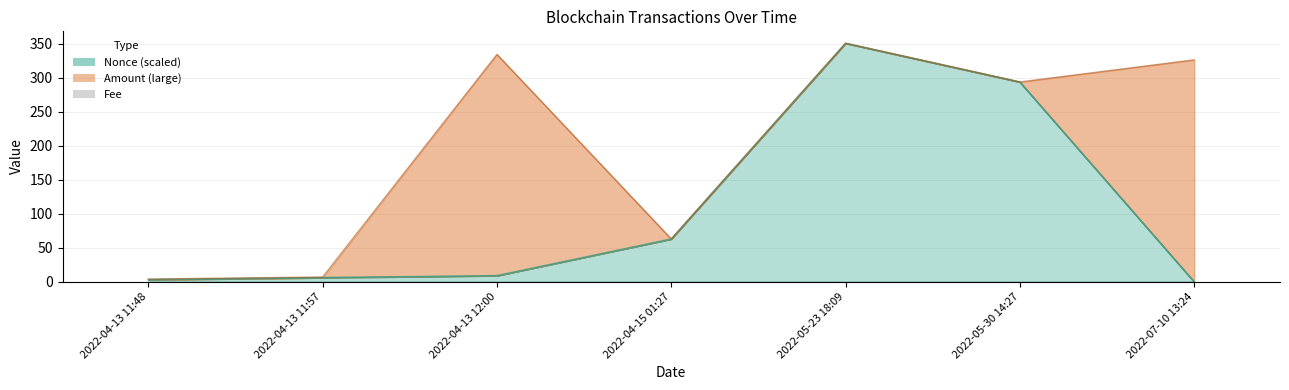

What is the maximum value shown in the chart?

351.0